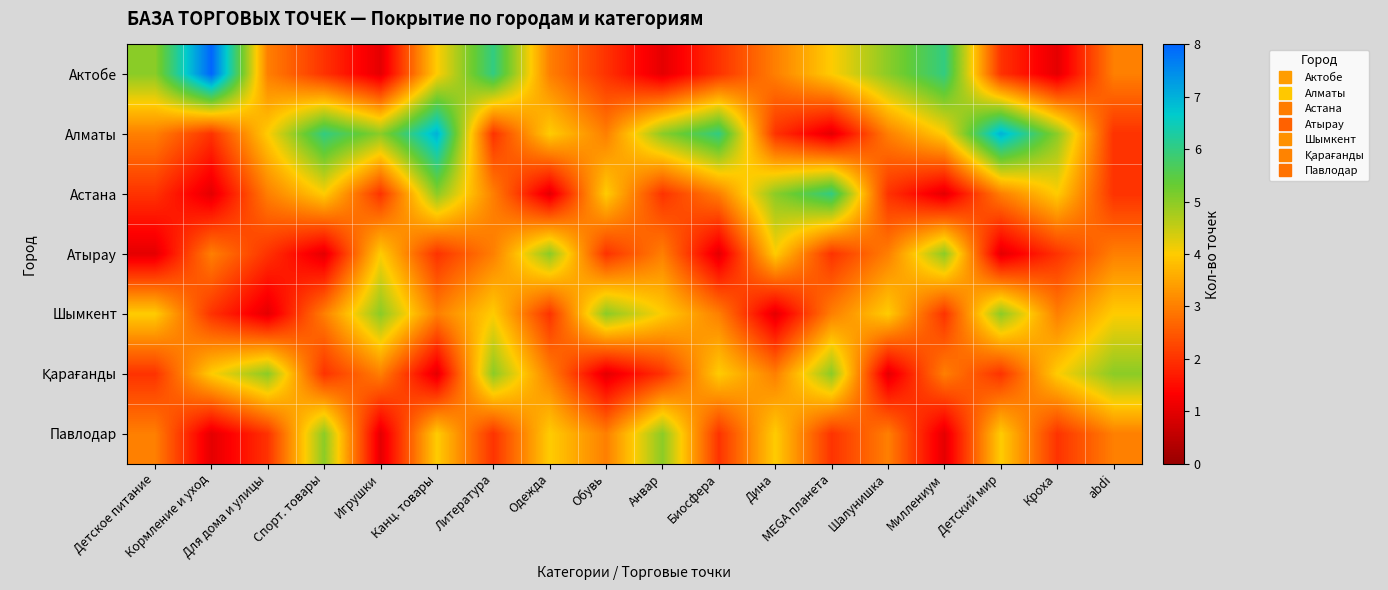

Which series has the largest range (max minus min)?

Актобе